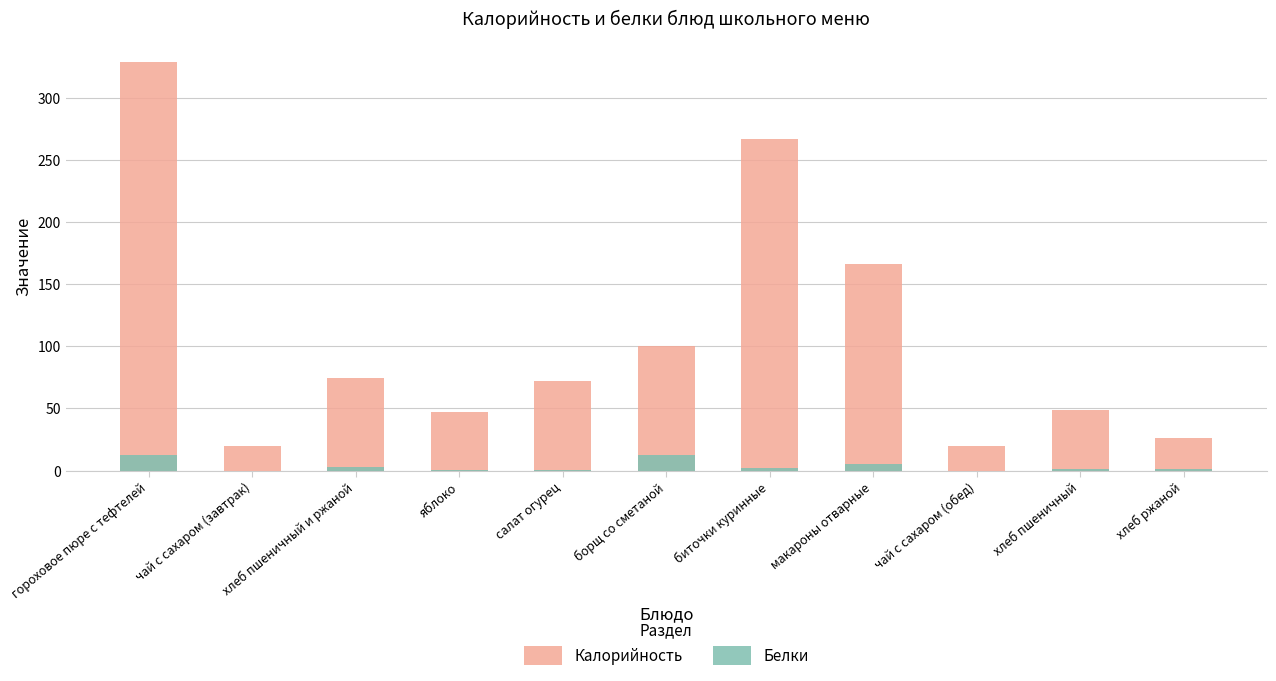

The value of Калорийность at хлеб ржаной is 25.9. True or false?

True